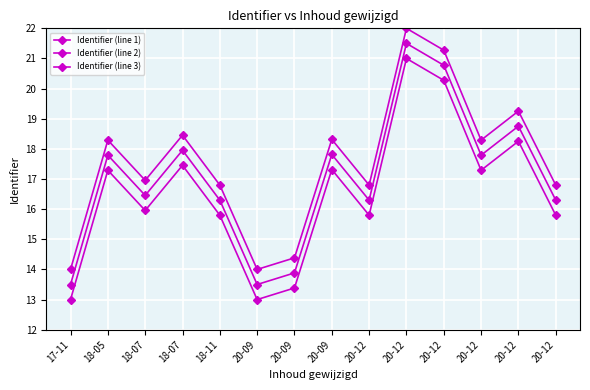

Is the value of Identifier (line 1) at 20-12 greater than the value of Identifier (line 3) at 20-12?

No